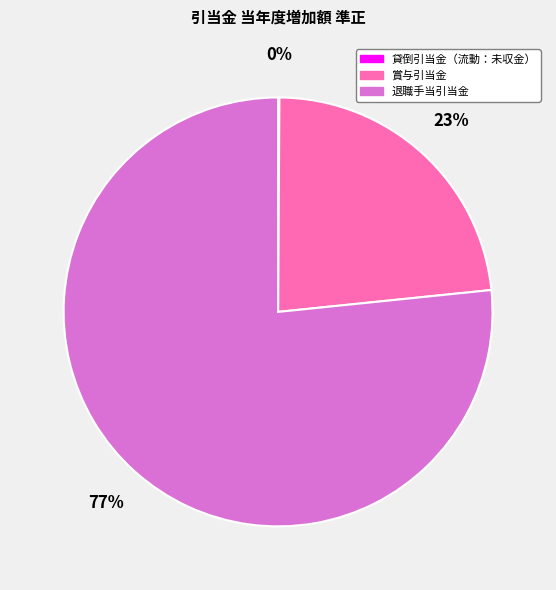

Do 賞与引当金 and 退職手当引当金 together represent more than half of the pie?

Yes